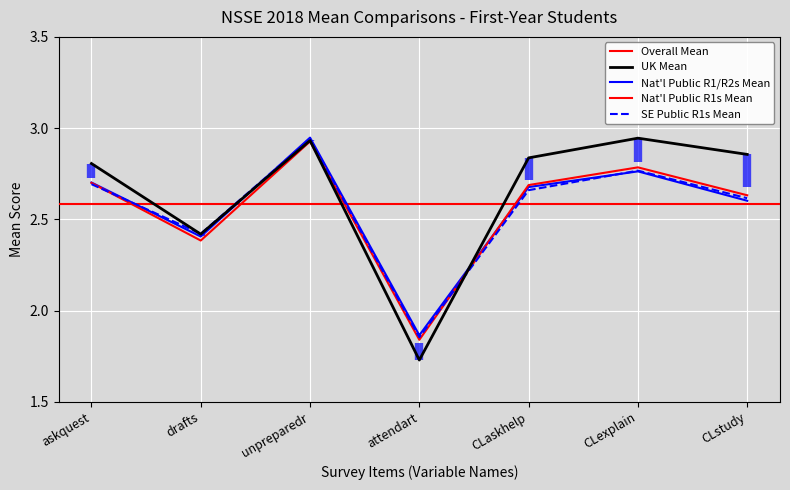

In SE Public R1s Mean, how many points are lower than both neighbors (excluding endpoints)?

2